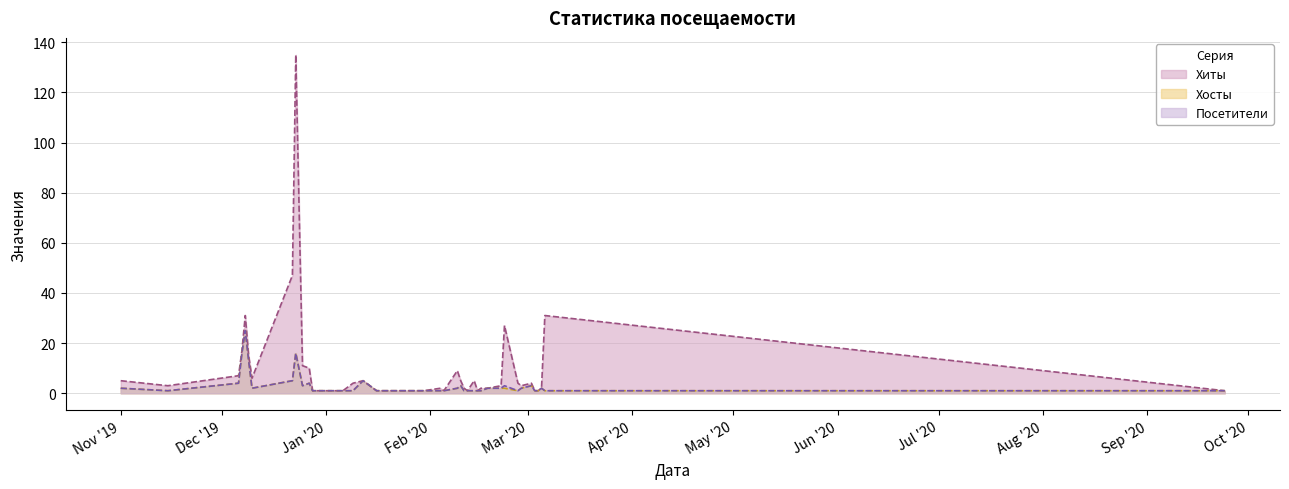

True or false: Хосты and Хиты cross at least once.

False